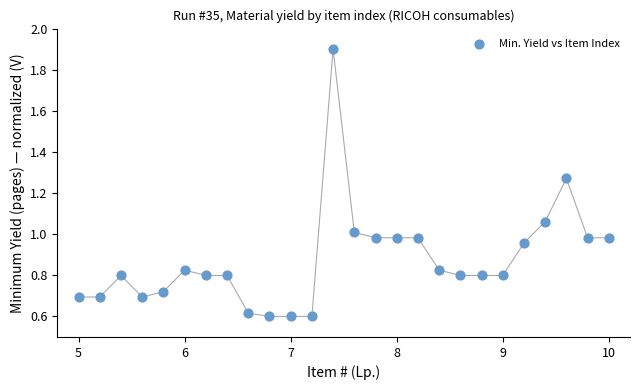

What is the range of X values (max minus min)?

5.0